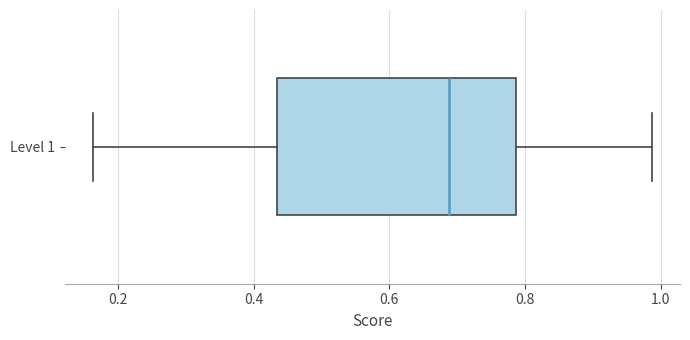

Where does the median line of the box for Level 1 sit on the x-axis? The values are not printed on the chart, so give them approximately, as read against the axis.

0.68